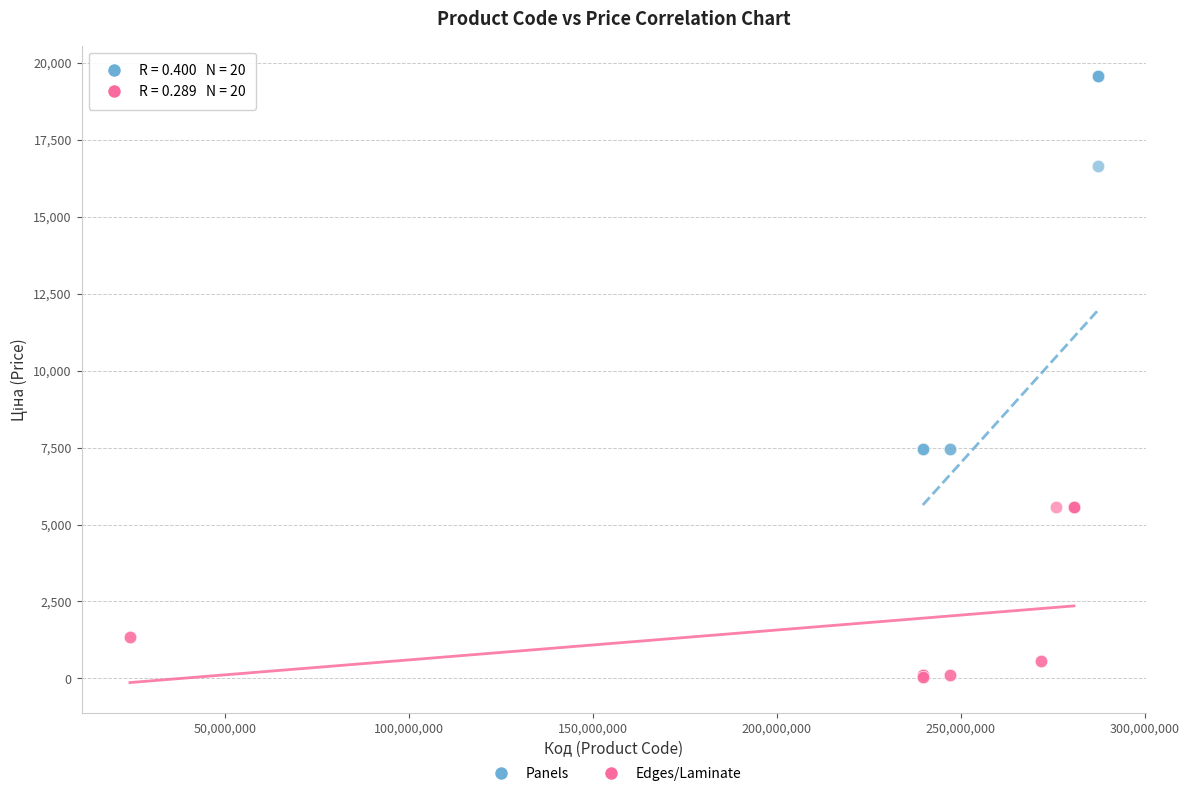

Which series reaches the minimum Y coordinate?

Edges/Laminate